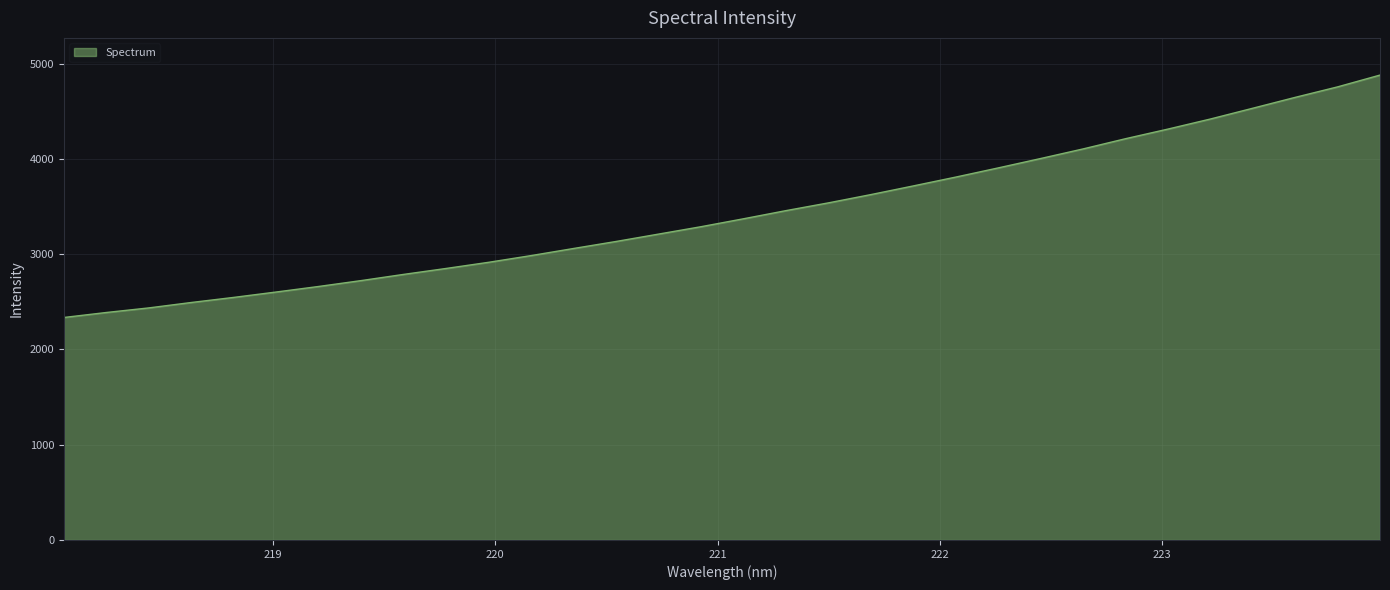

What is the difference between the maximum and minimum values?

2544.2